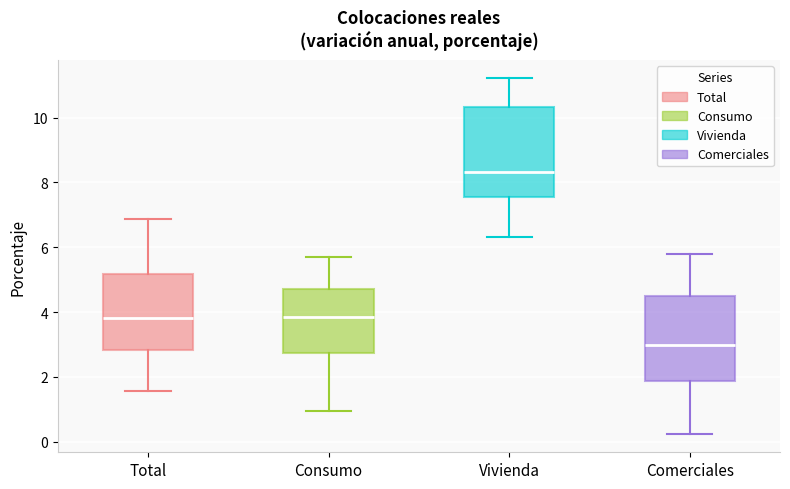

Where does the median line of the box for Comerciales sit on the y-axis? The values are not printed on the chart, so give them approximately, as read against the axis.

3.0